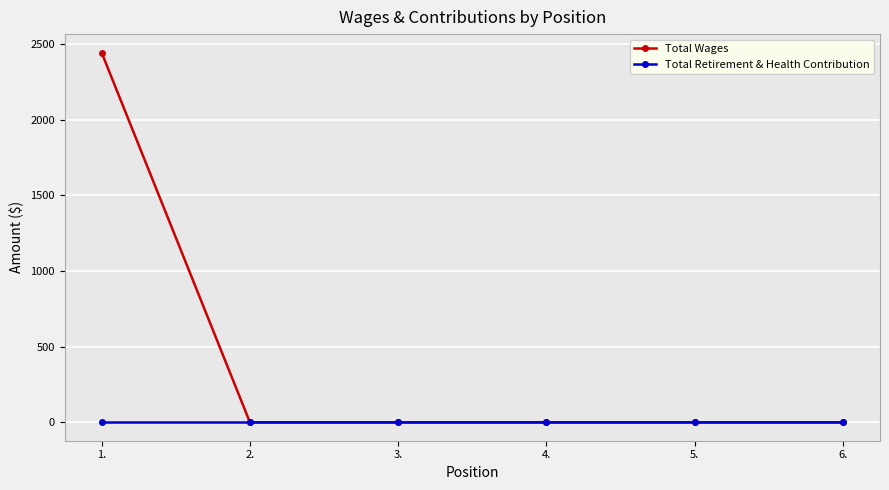

Count the number of data series in this chart.

2